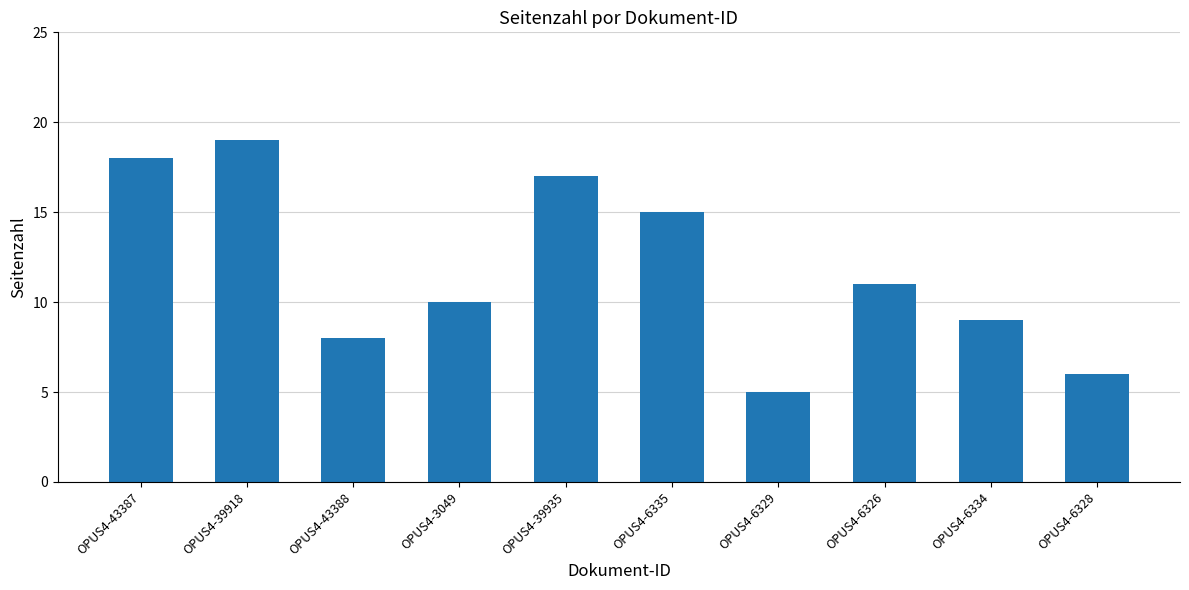

What is the change in value from OPUS4-6335 to OPUS4-6328?

-9